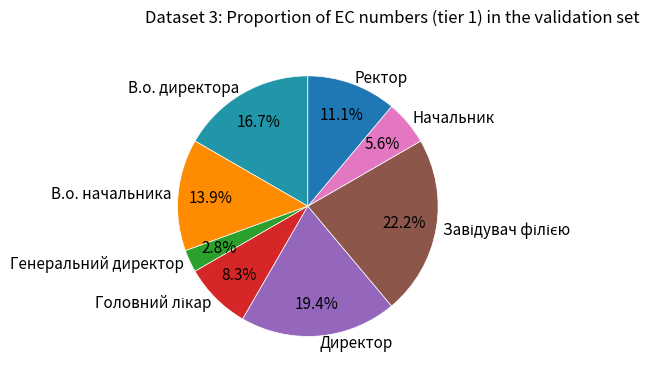

To the nearest percent, what is the difference between the largest and smallest slice percentages?

19%